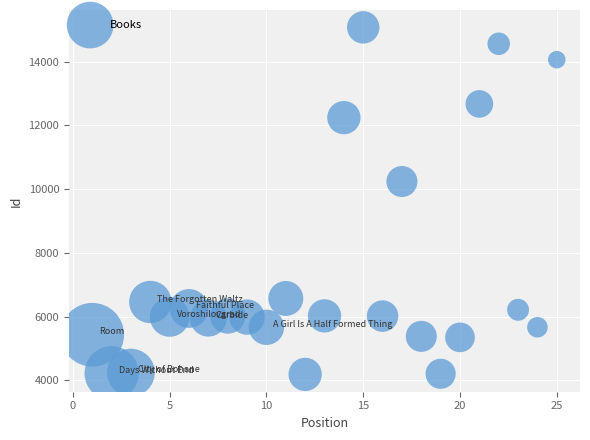

What Y value in the scatter plot is closest to 9633?

10240